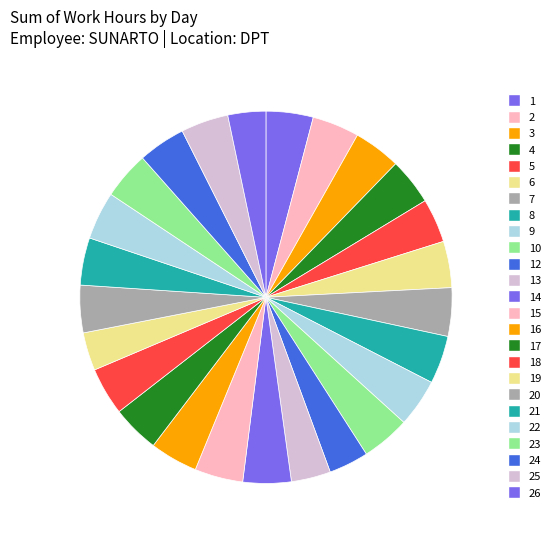

How many slices are in this pie chart?

25